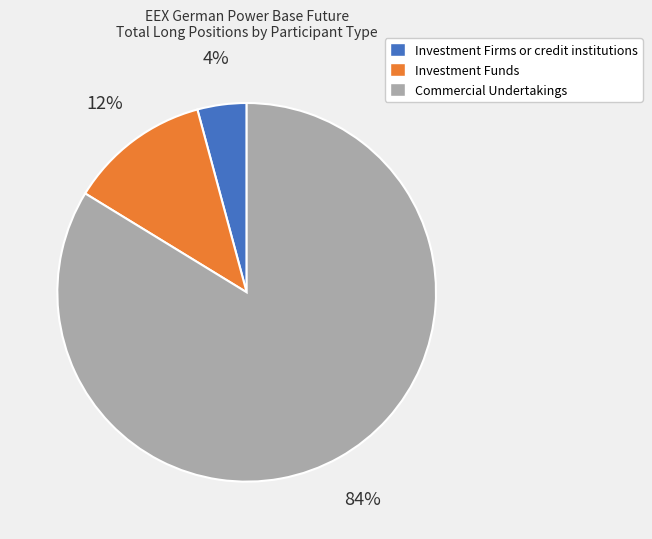

Between Investment Firms or credit institutions and Investment Funds, which is larger?

Investment Funds